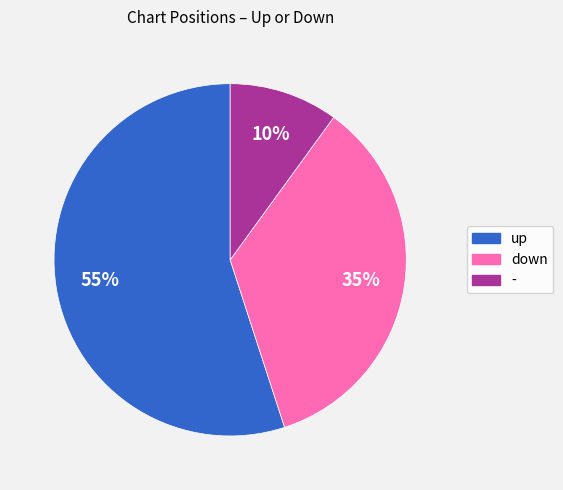

What is the majority slice?

up